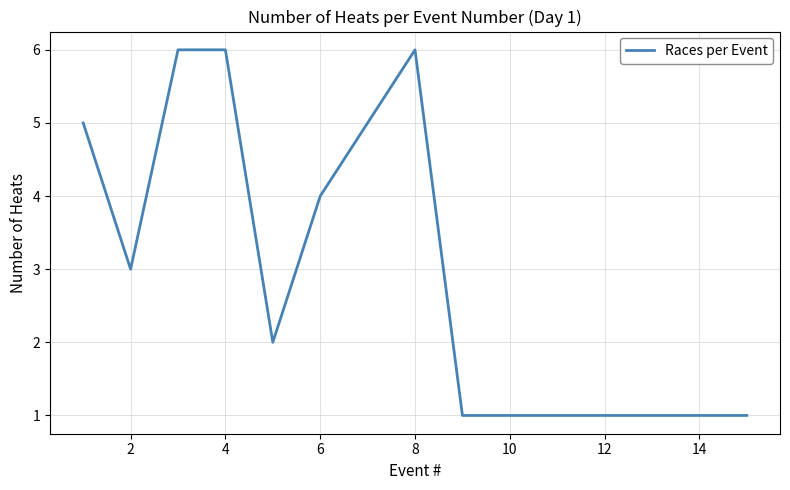

What is the maximum value shown in the chart?

6